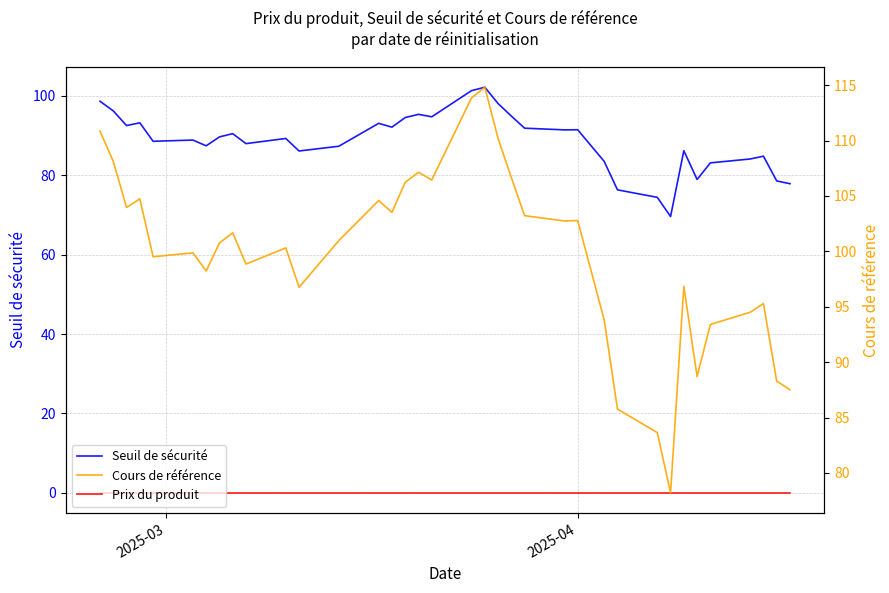

List the series in order of their peak value, highest first.

Cours de référence, Seuil de sécurité, Prix du produit